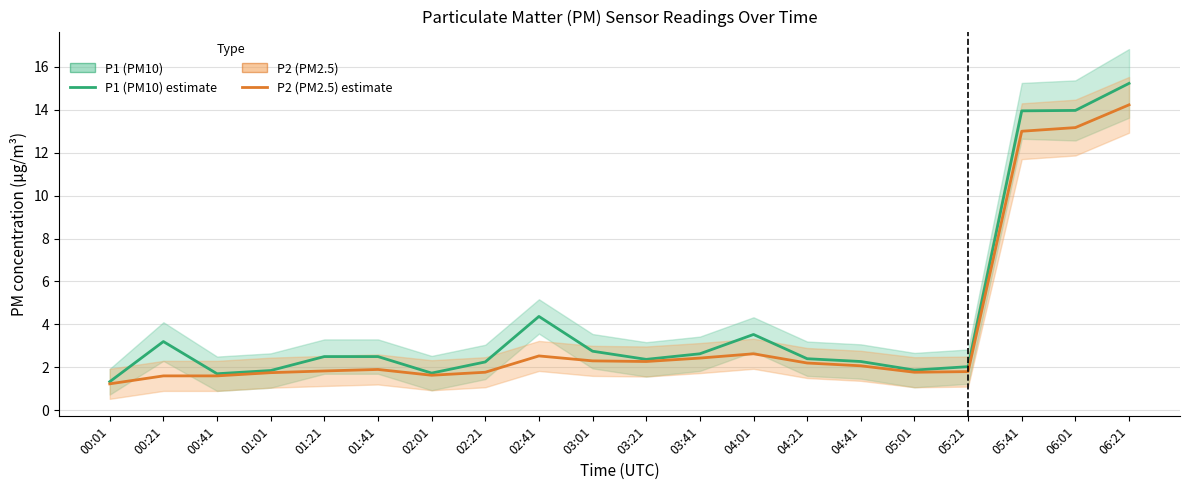

What is the sum of all P1 (PM10) values?

84.4